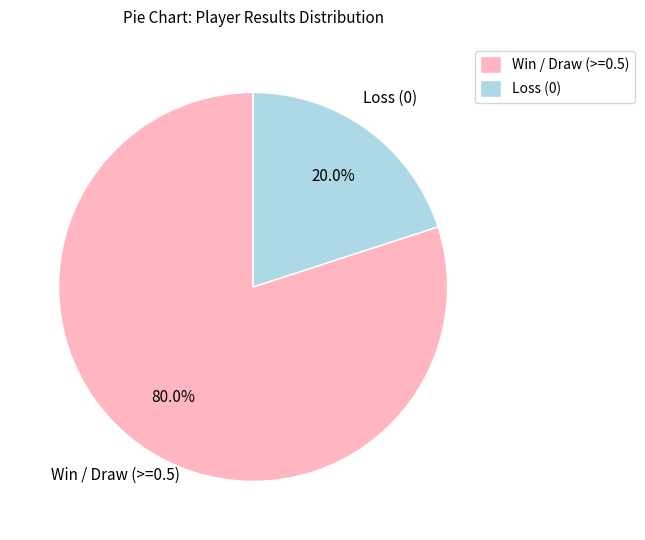

Does Win / Draw (>=0.5) account for over 50% of the chart?

Yes